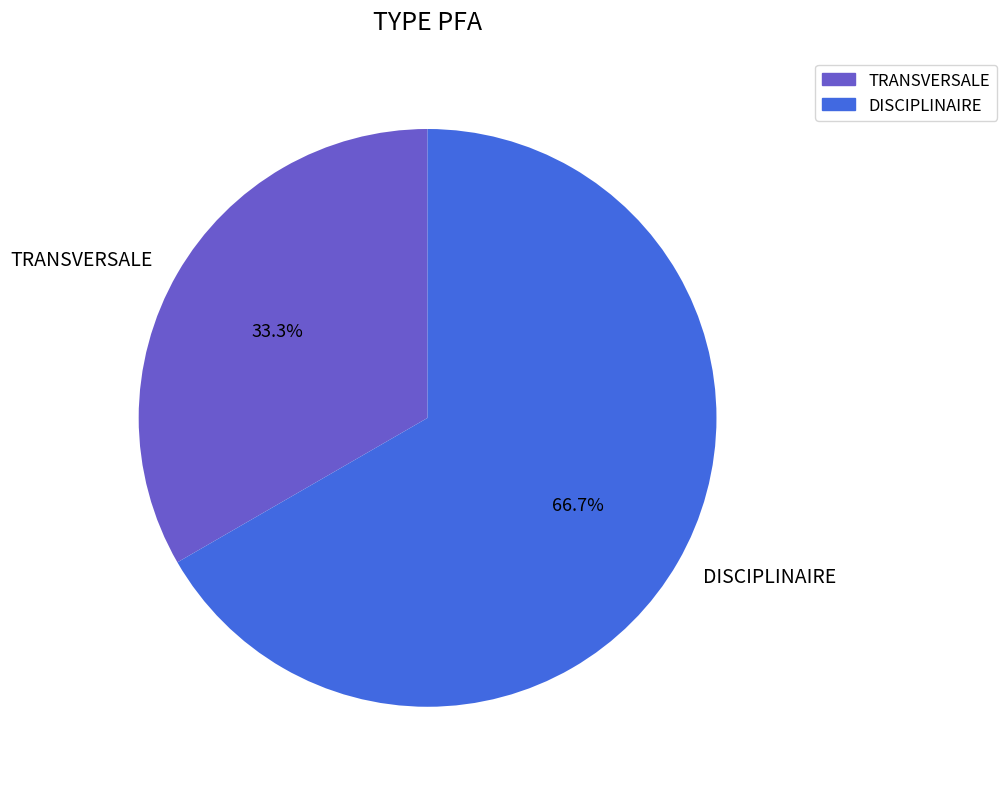

Between DISCIPLINAIRE and TRANSVERSALE, which is larger?

DISCIPLINAIRE